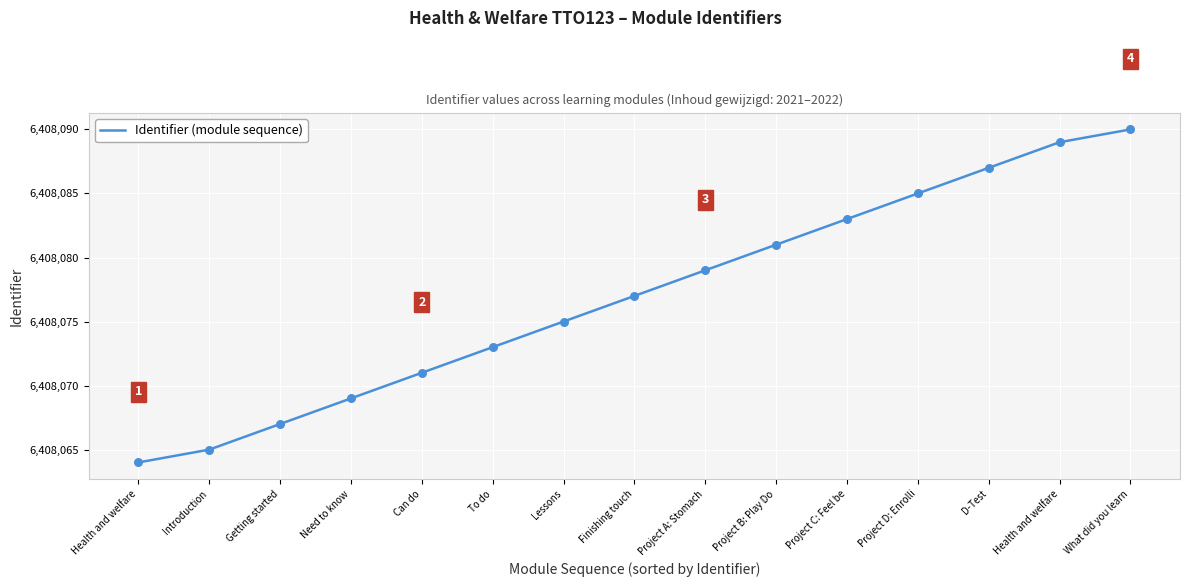

Is this an area chart (filled region under the line)?

No